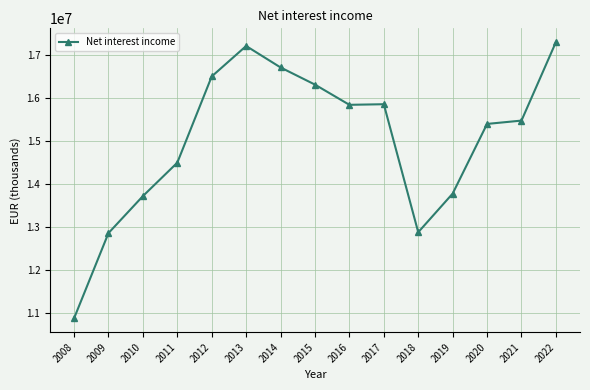

What is the value of the 6th point from the left?

17200372